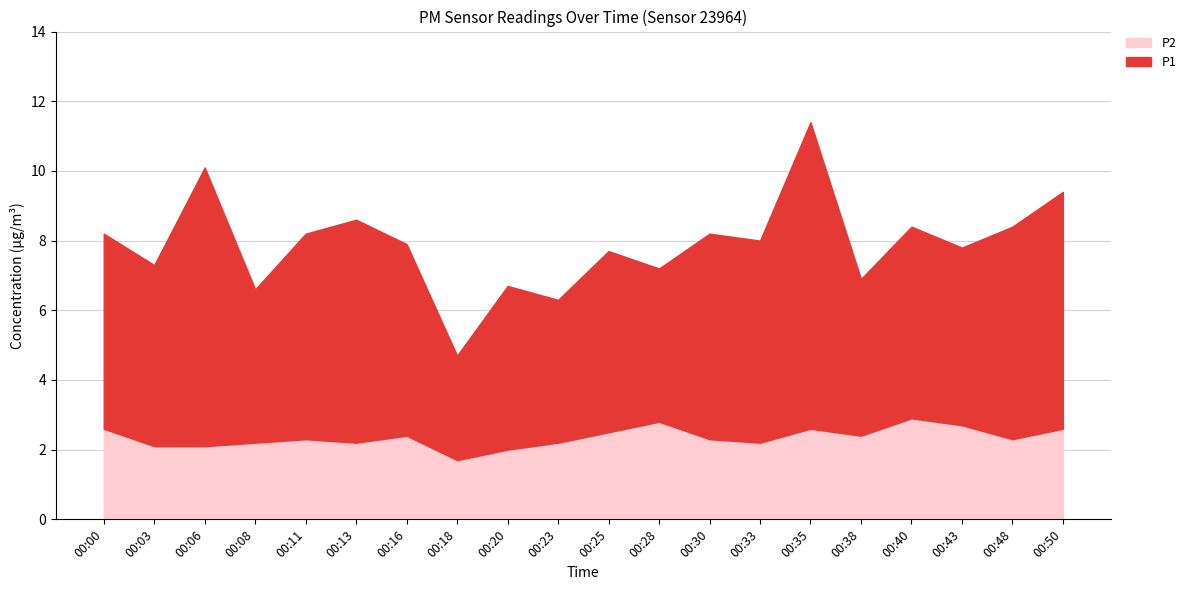

At which category does the chart reach its minimum across all series?

00:18